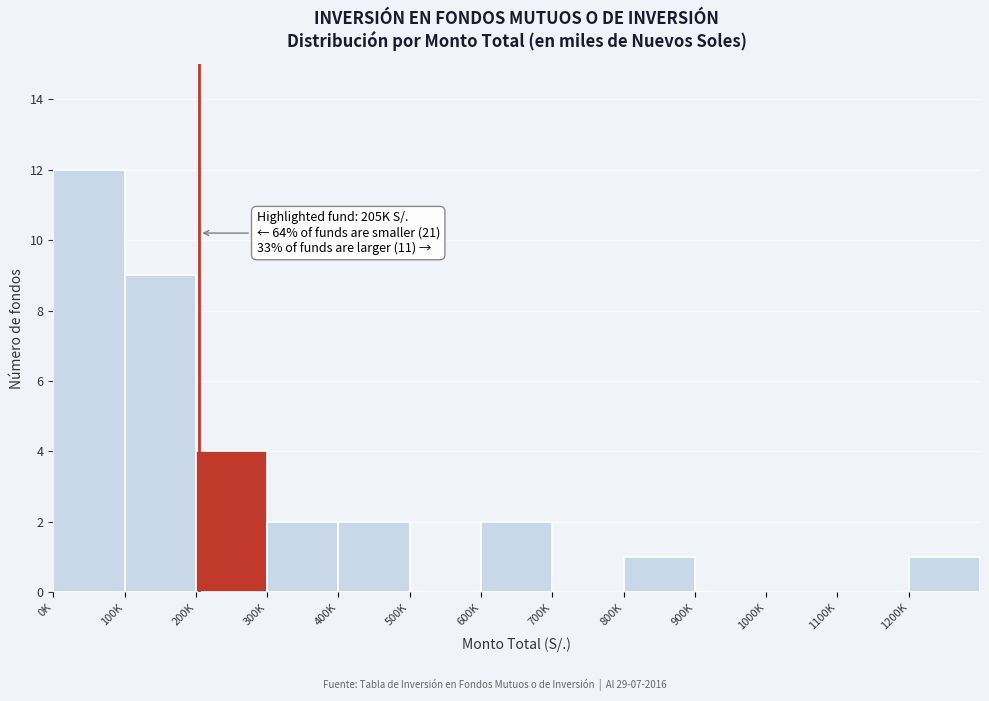

Reading right to left, extract all data points from this chart.

1200K=1	1100K=0	1000K=0	900K=0	800K=1	700K=0	600K=2	500K=0	400K=2	300K=2	200K=4	100K=9	0K=12